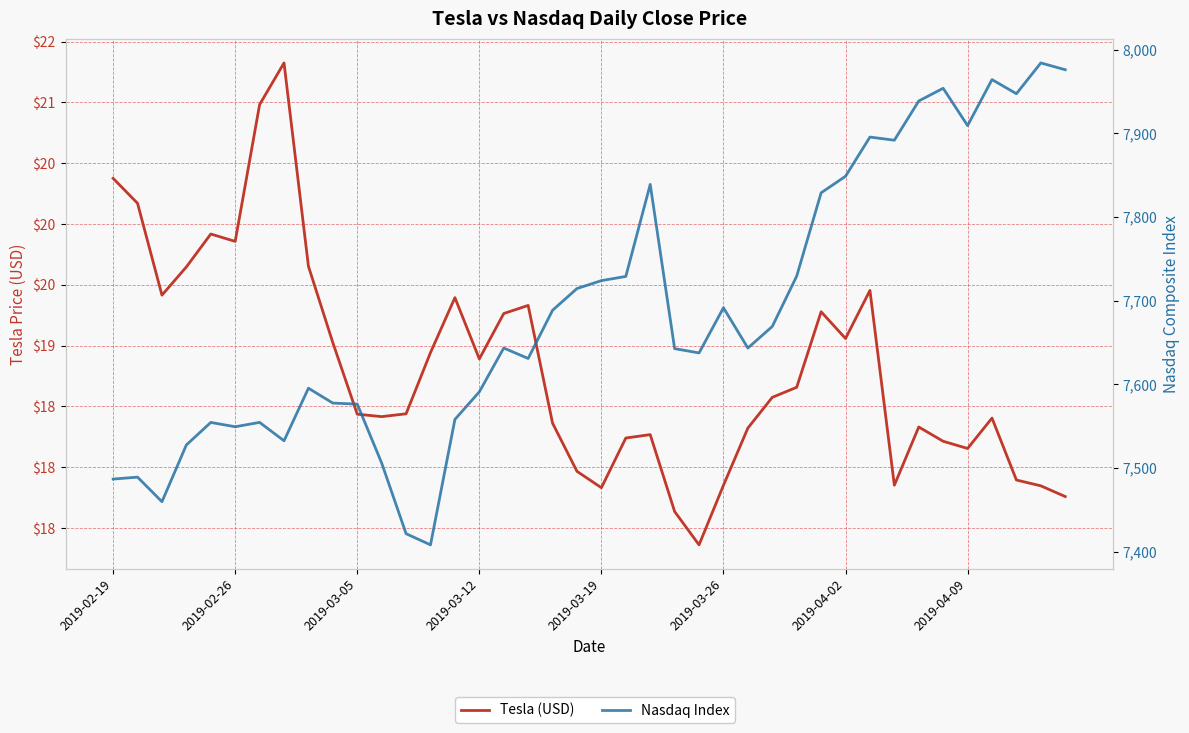

What is the spread (max minus min) of values at 22?

7820.7